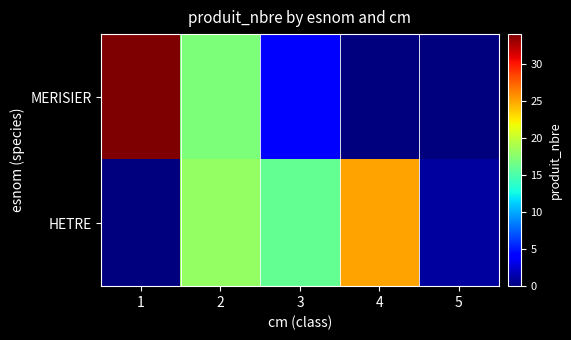

List the series in order of their peak value, highest first.

MERISIER, HETRE